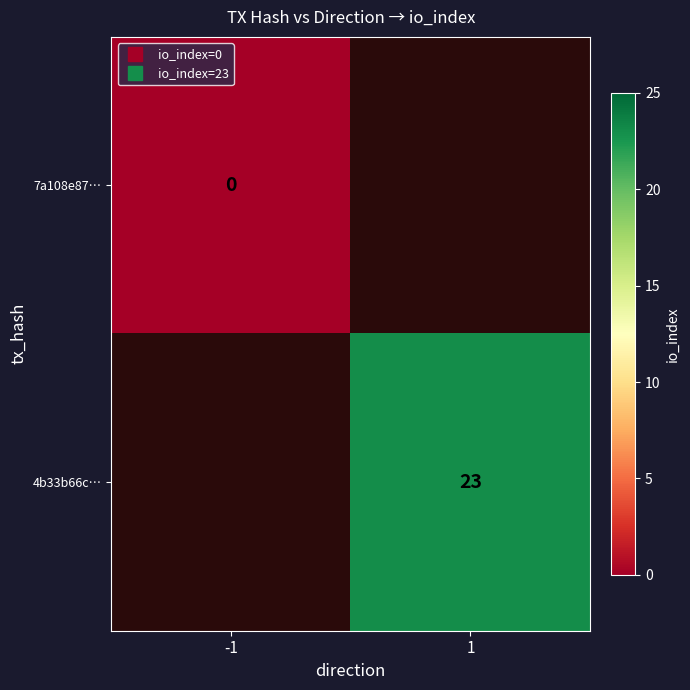

At which label does 4b33b66c… reach its peak?

-1